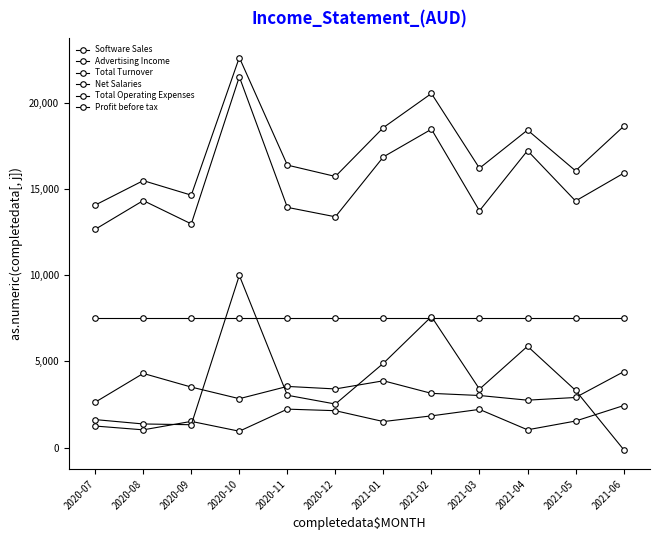

Does the chart display data point markers on the line(s)?

Yes